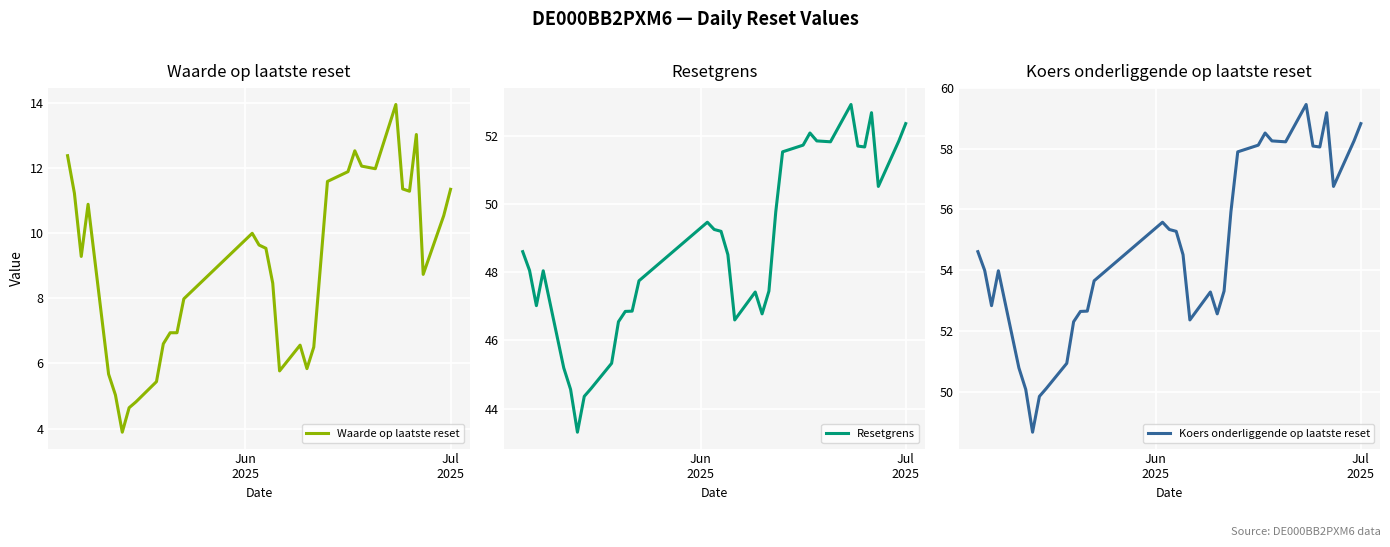

What is the lowest value of the Waarde op laatste reset series?

3.9